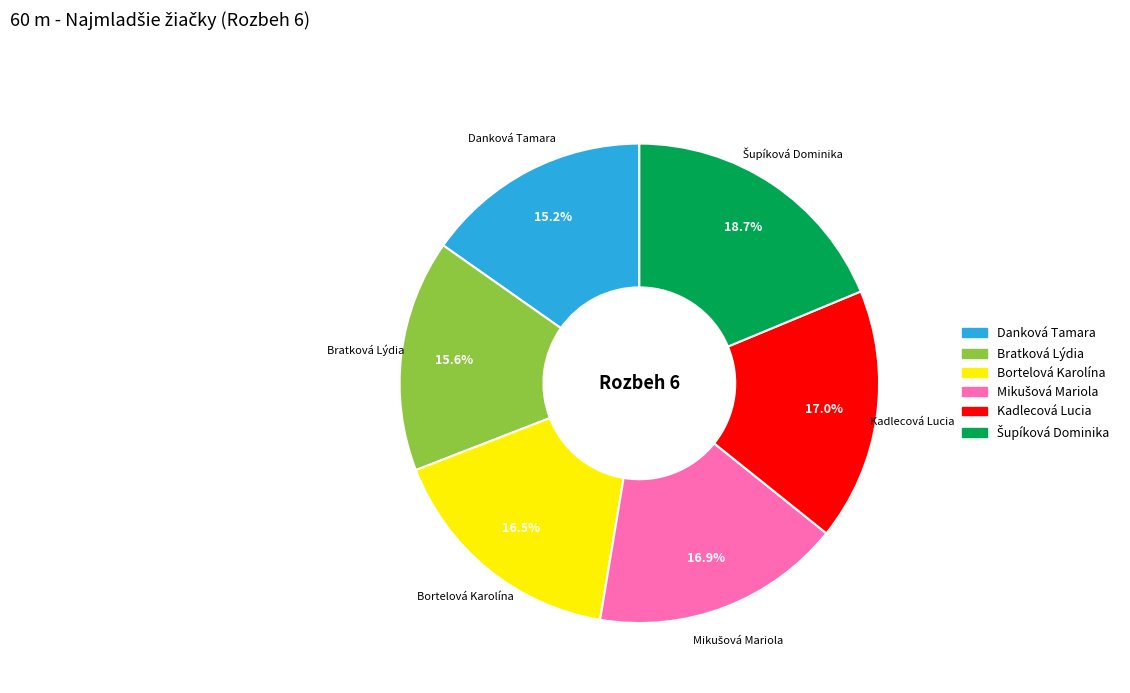

Approximately how many times larger is the value at Bortelová Karolína compared to Danková Tamara?

1.1